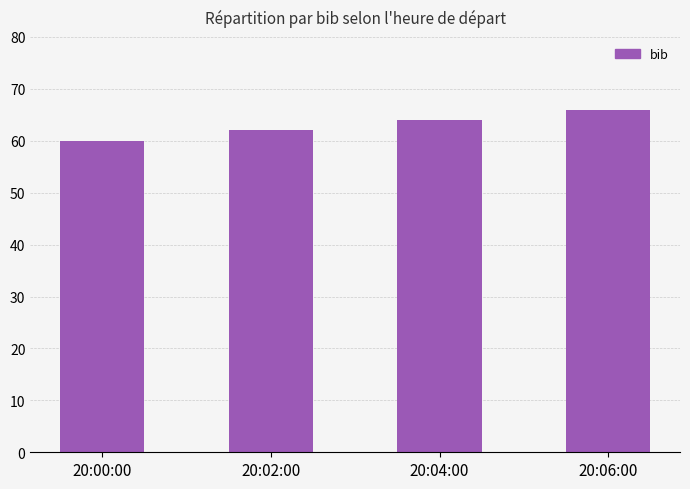

Rank the categories by value from highest to lowest.

20:06:00, 20:04:00, 20:02:00, 20:00:00